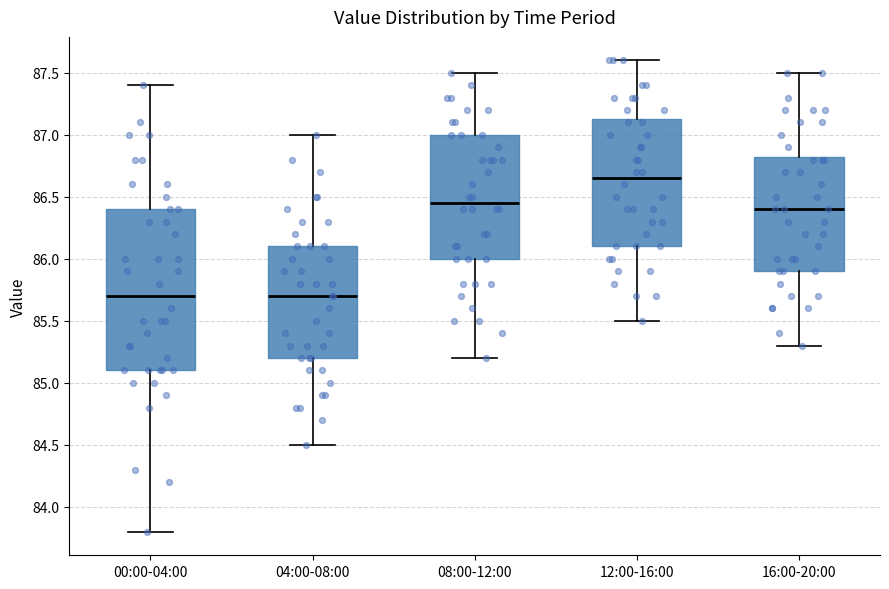

Comparing the boxes themselves (not the whiskers), which one is the tallest?

00:00-04:00